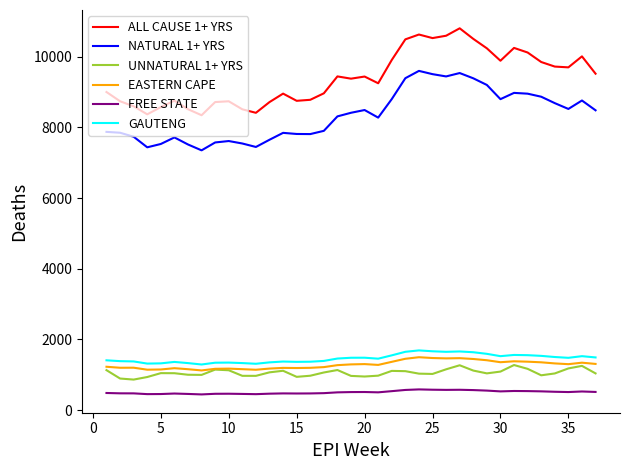

Which series has the largest total across all categories?

ALL CAUSE 1+ YRS